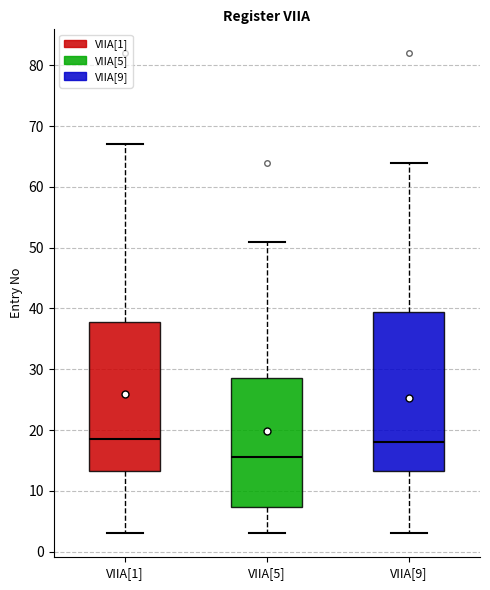

Which box's median line is the lowest?

VIIA[5]